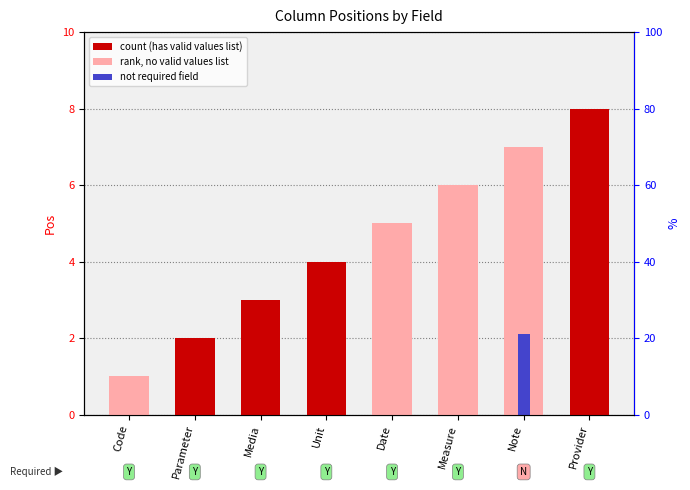

What is the sum of the values at Parameter and Media?

5